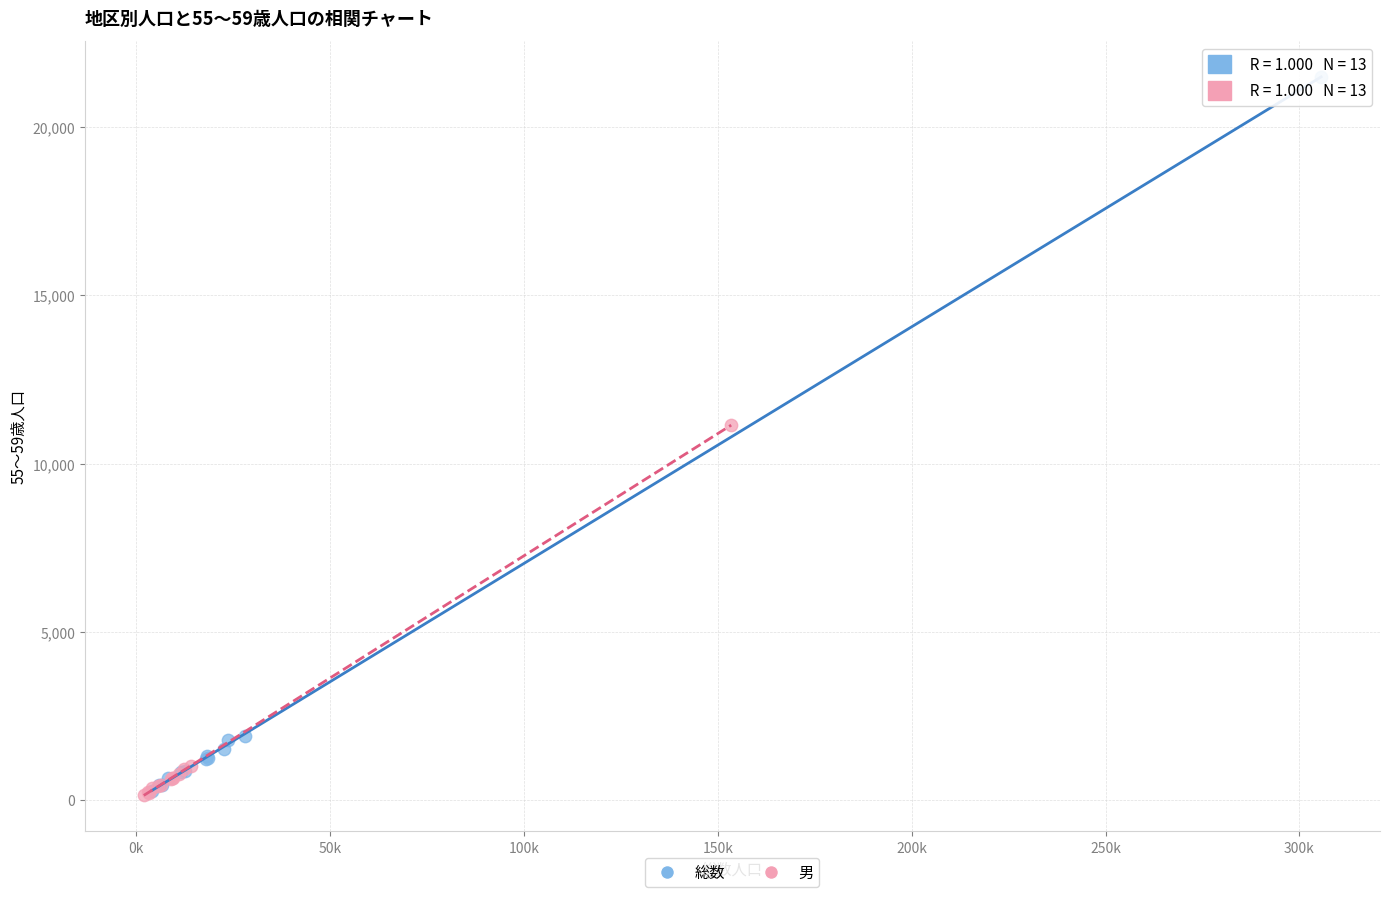

Which series contains the highest Y value?

総数